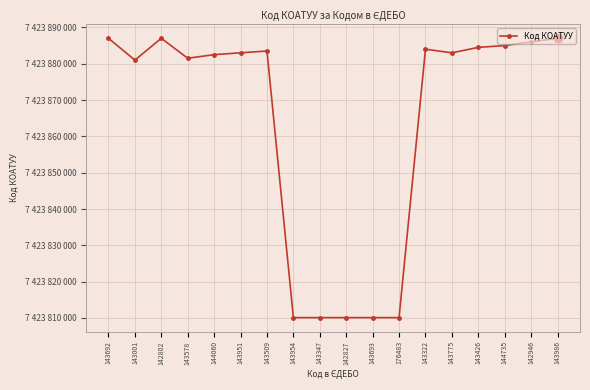

Reading left to right, what are all the values shown in this chart?

143692=7423887001	143001=7423881001	142802=7423887002	143578=7423881503	144060=7423882501	143951=7423883001	143509=7423883501	143954=7423810100	143347=7423810100	142827=7423810100	143693=7423810100	176483=7423810100	143322=7423884001	143775=7423883002	143426=7423884501	144735=7423885001	142946=7423886001	143986=7423887007